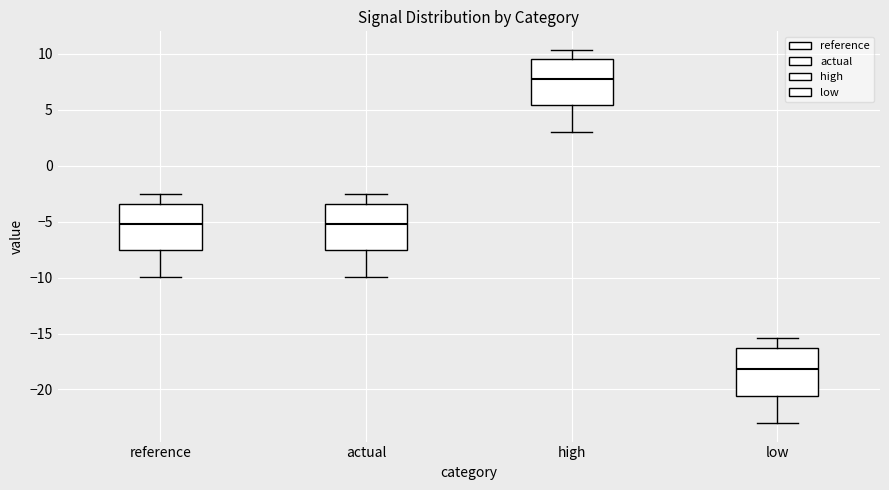

Where is the upper edge of the box for actual on the y-axis? The values are not printed on the chart, so give them approximately, as read against the axis.

-3.5